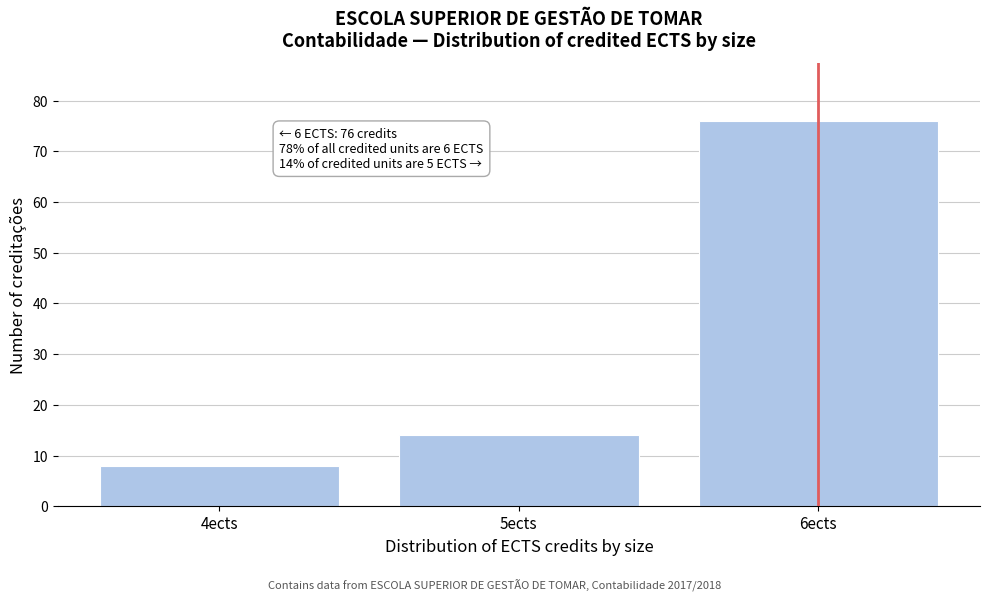

Reading right to left, extract all data points from this chart.

76	14	8